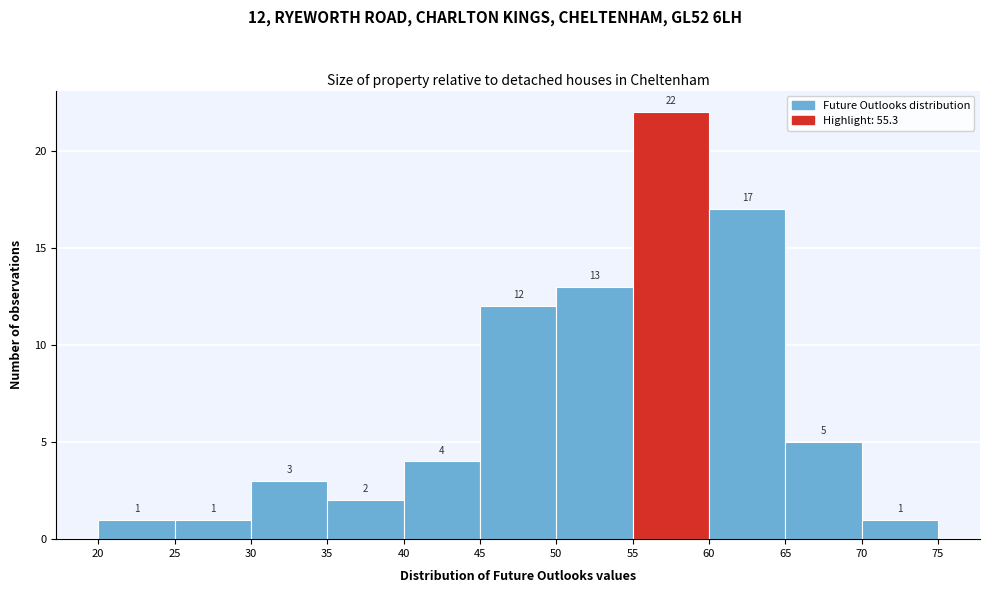

Which range on the x-axis has the tallest bar?

55 to 60